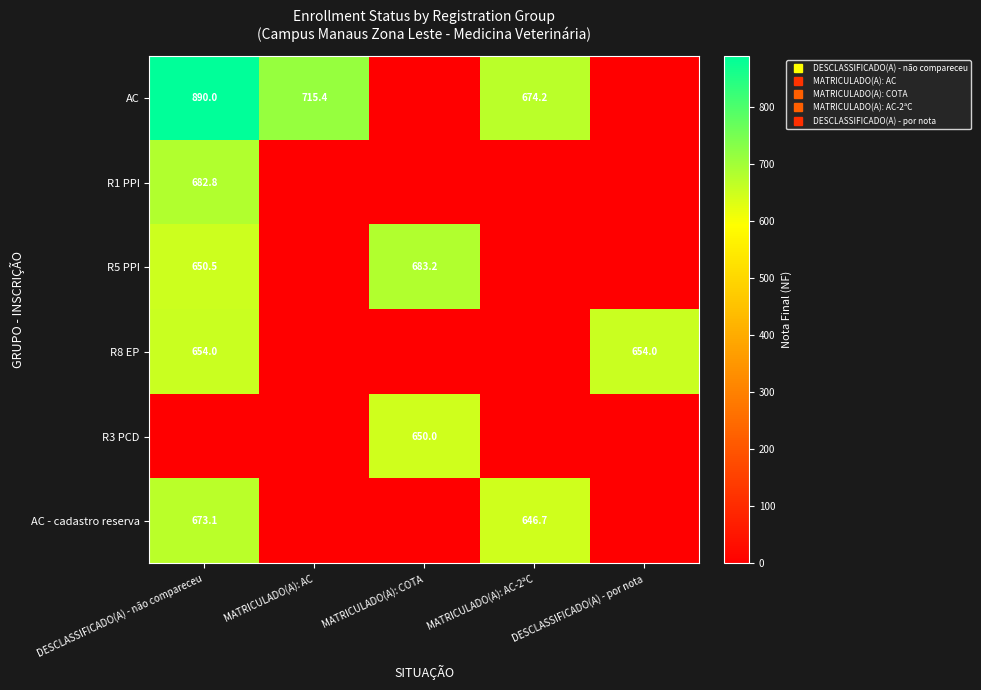

List the series in order of their peak value, highest first.

AC, R5 PPI, R1 PPI, AC - cadastro reserva, R8 EP, R3 PCD